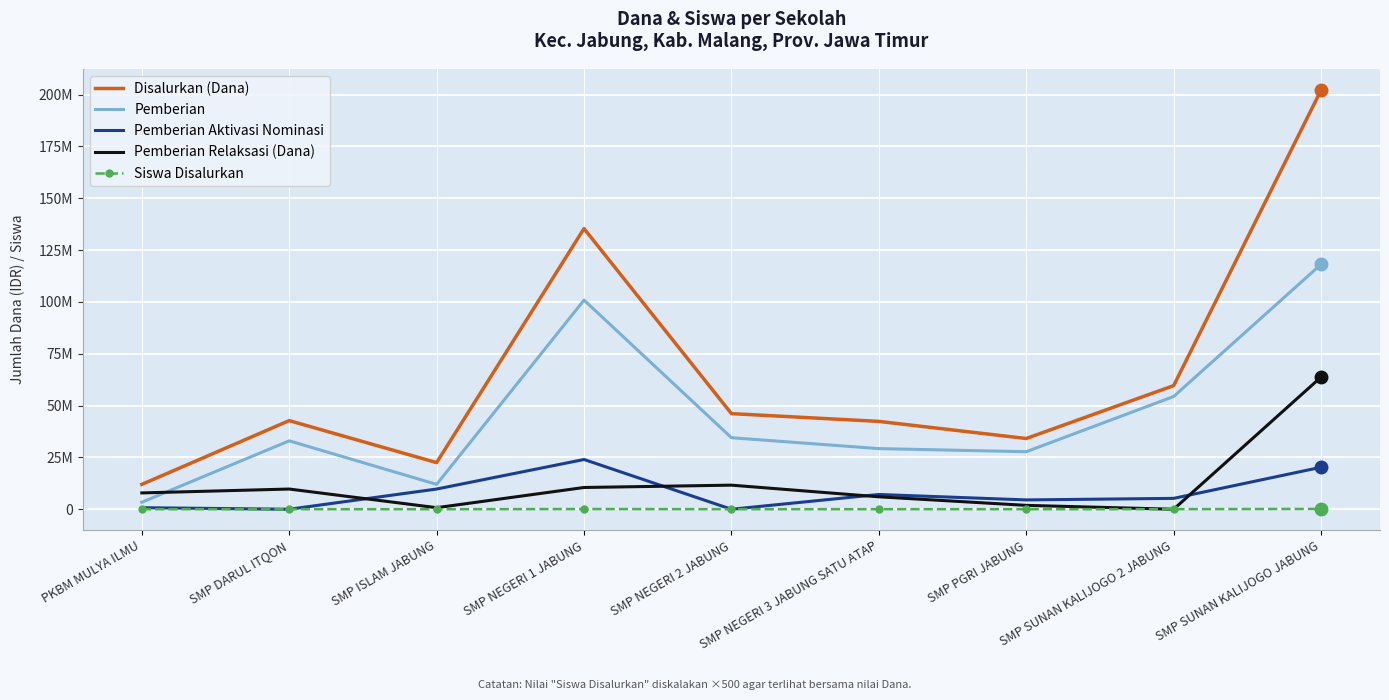

Which category has the lowest value across all series?

SMP DARUL ITQON